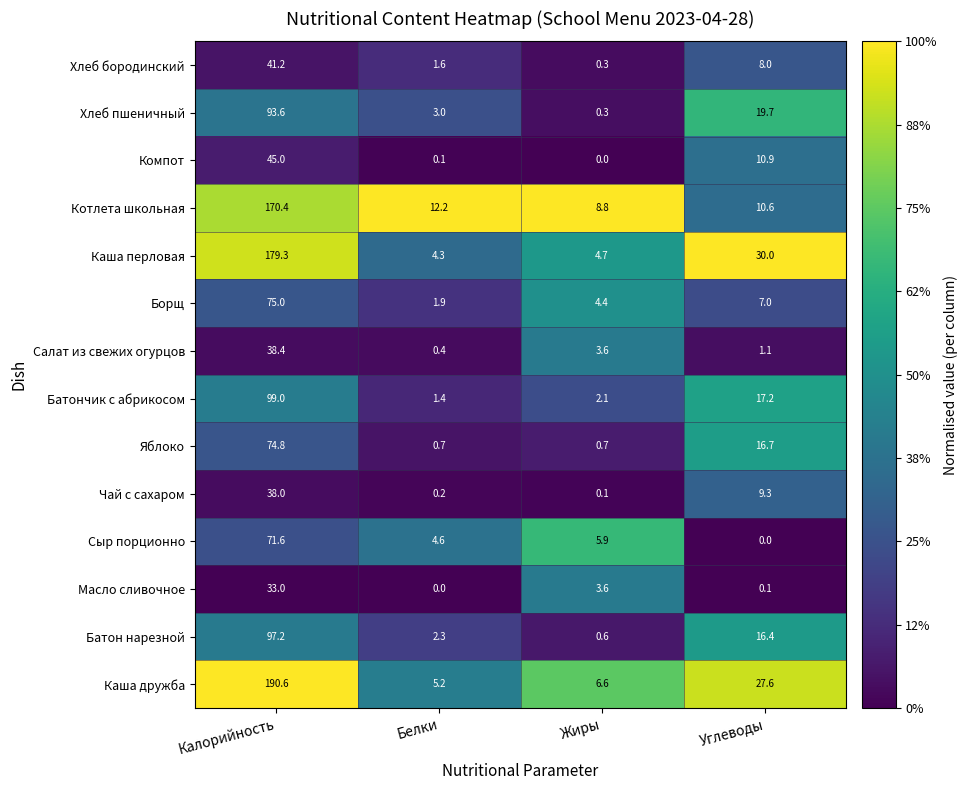

What is the sum of the Хлеб пшеничный values at Жиры and Углеводы?

20.0